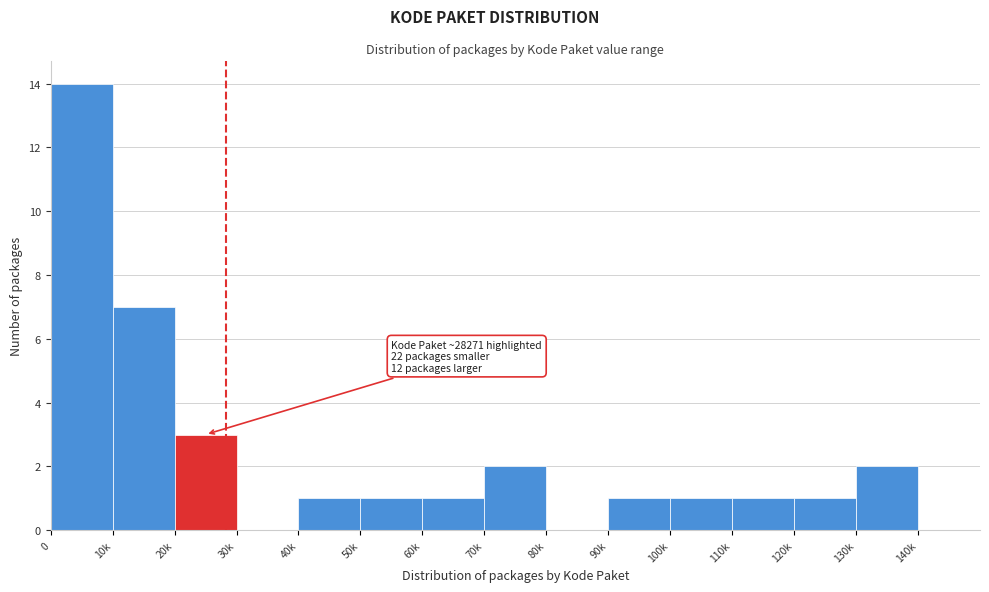

Reading left to right, extract all data points from this chart.

0=14	10k=7	20k=3	30k=0	40k=1	50k=1	60k=1	70k=2	80k=0	90k=1	100k=1	110k=1	120k=1	130k=2	140k=0